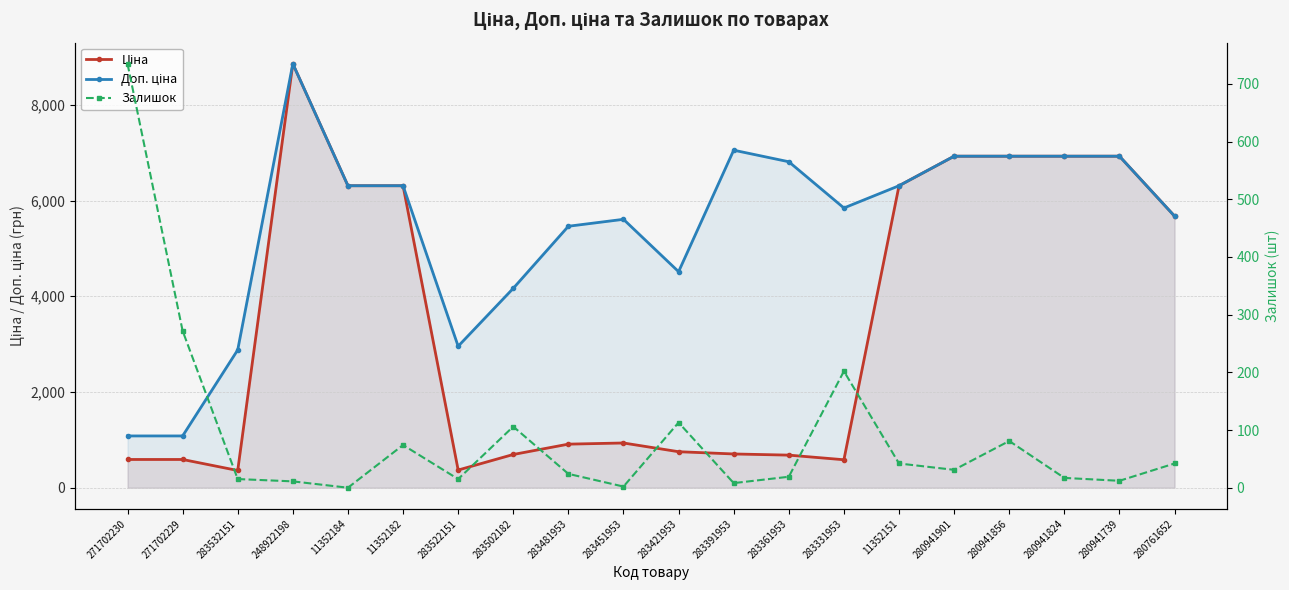

Which series has the largest total across all categories?

Доп. ціна